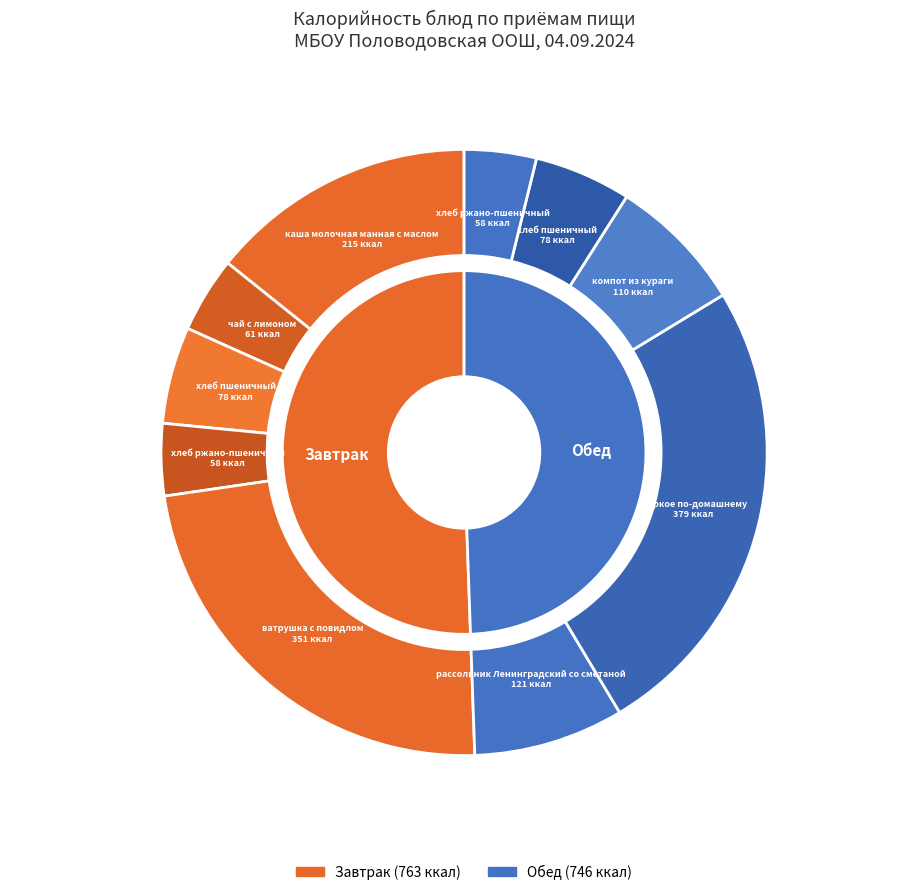

Count the number of slices in the pie.

10